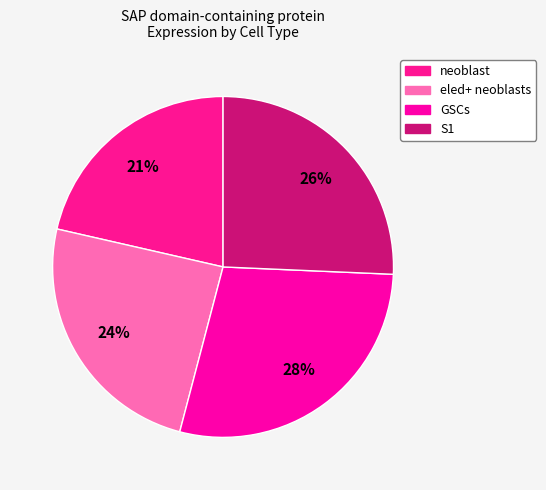

Is there any slice that represents more than half of the pie?

No